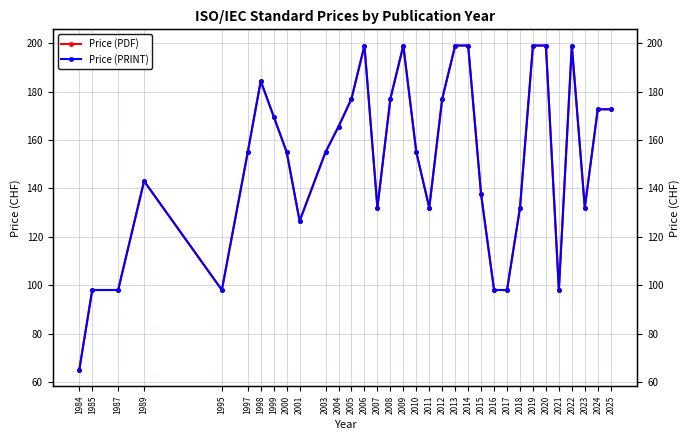

What is the value of the Price (PDF) point at the 19th from the left?

132.0